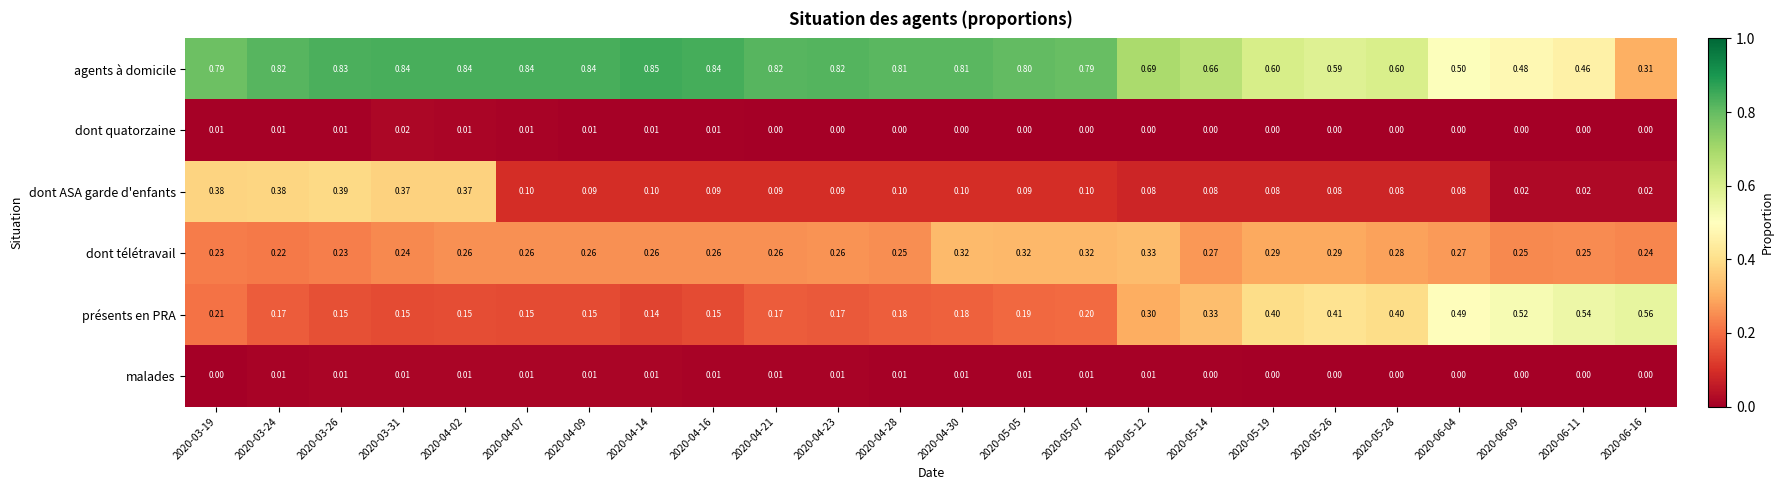

Which series has the widest spread of values?

agents à domicile